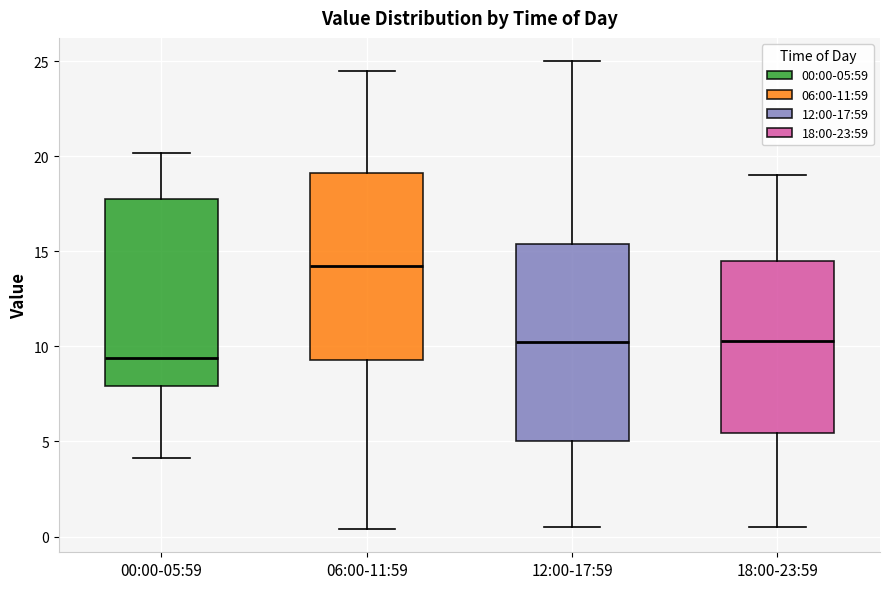

Reading left to right, transcribe this box plot: for each box, give where its median line is, the range the box spans, and where its two whiskers end, as read against the y-axis. The values are not printed on the chart, so give them approximately, as read against the axis.

00:00-05:59: median 9.5, box 8.0 to 18.0, whiskers 4.0 to 20.0
06:00-11:59: median 14.5, box 9.5 to 19.0, whiskers 0.5 to 24.5
12:00-17:59: median 10.5, box 5.0 to 15.5, whiskers 0.5 to 25.0
18:00-23:59: median 10.5, box 5.5 to 14.5, whiskers 0.5 to 19.0